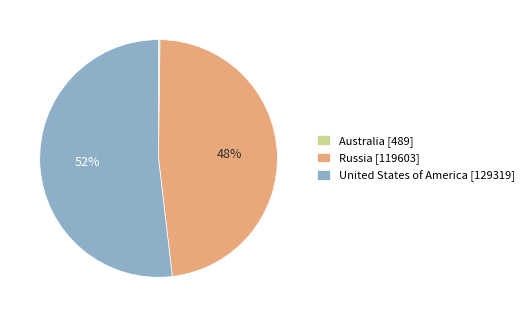

Is it true that United States of America is 66% of the pie?

False